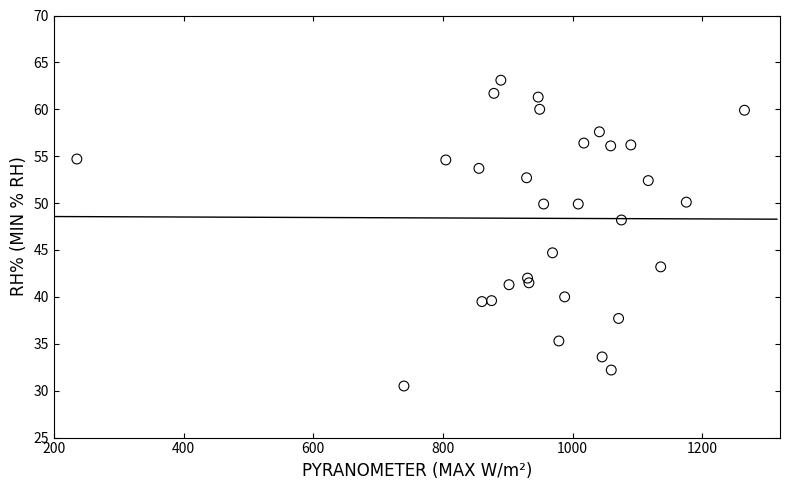

What Y value in the scatter plot is closest to 46?

44.7